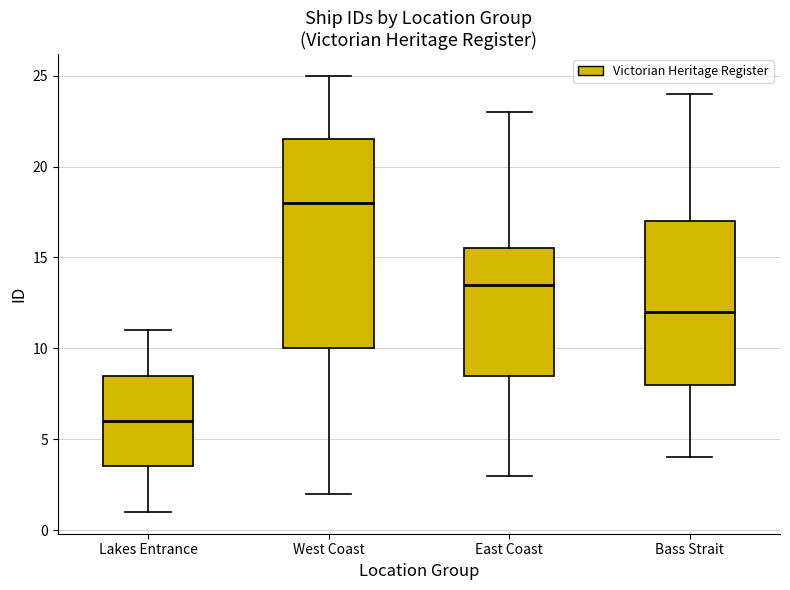

Reading left to right, read every box against the y-axis: the position of its median line, the range the box covers, and the ends of its whiskers. The values are not printed on the chart, so give them approximately, as read against the axis.

Lakes Entrance: median 6.0, box 3.5 to 8.5, whiskers 1.0 to 11.0
West Coast: median 18.0, box 10.0 to 21.5, whiskers 2.0 to 25.0
East Coast: median 13.5, box 8.5 to 15.5, whiskers 3.0 to 23.0
Bass Strait: median 12.0, box 8.0 to 17.0, whiskers 4.0 to 24.0